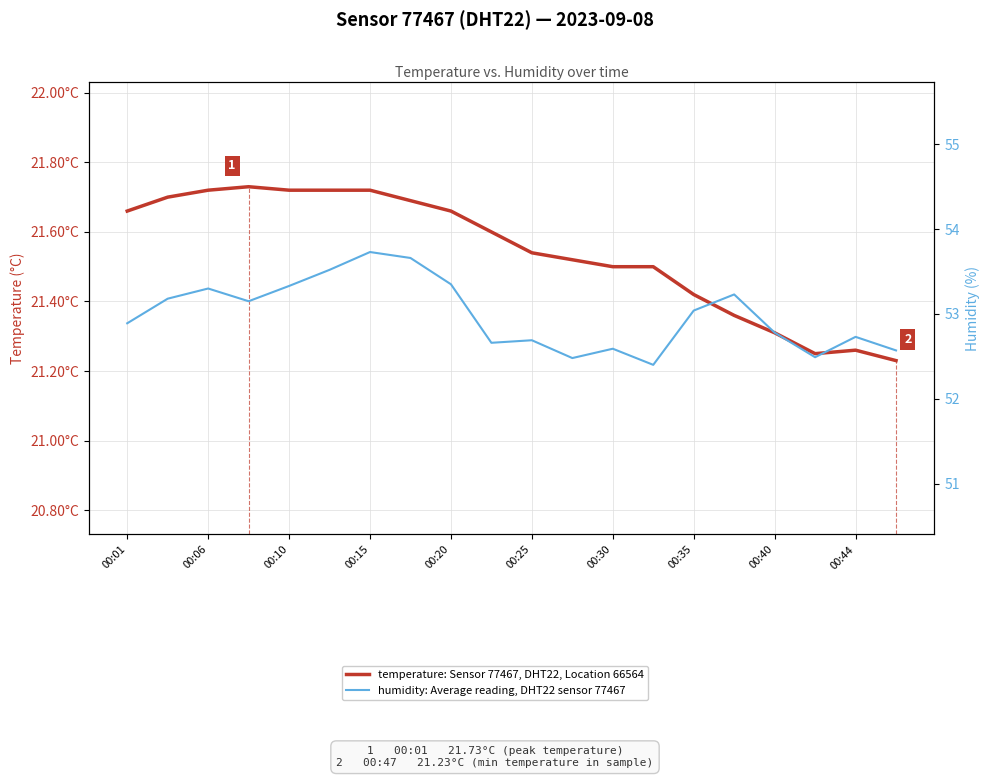

How many values in the humidity: Average reading, DHT22 sensor 77467 series exceed 53?

10